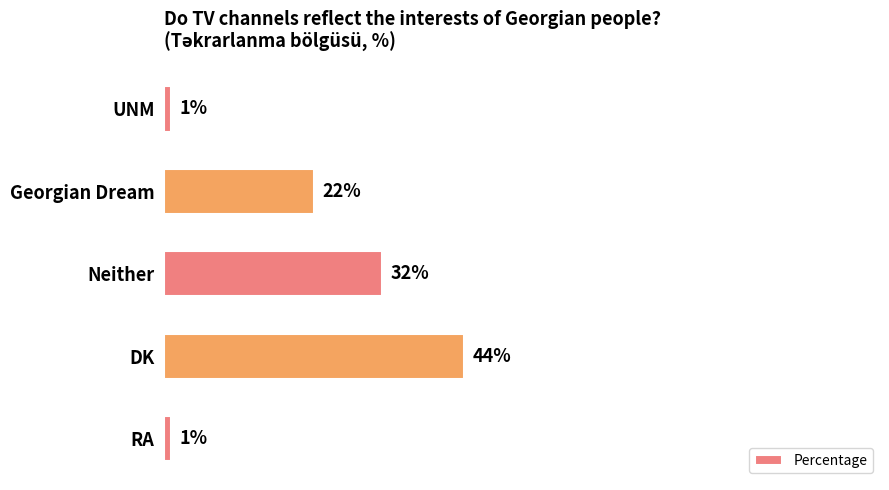

What is the label of the 4th bar from the top?

DK